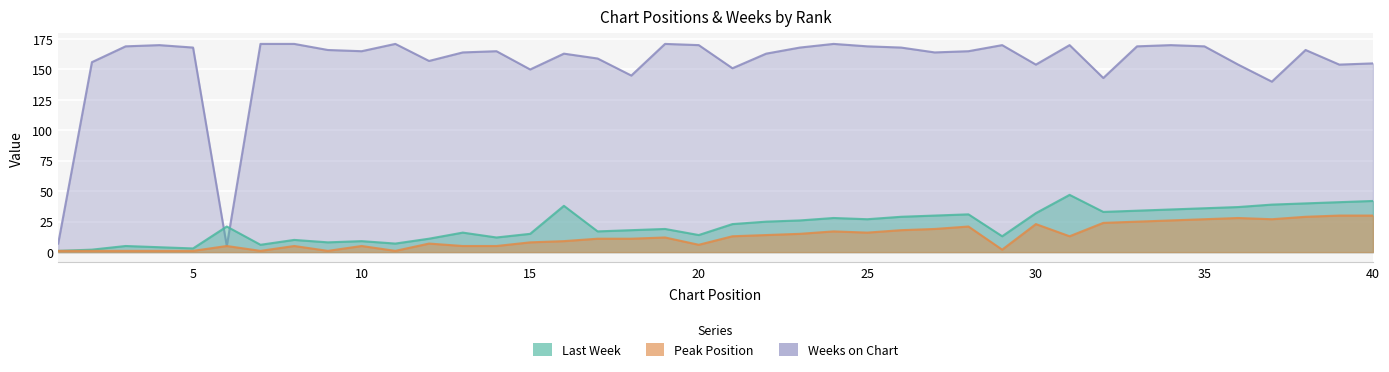

At which label does Weeks on Chart reach its minimum?

6